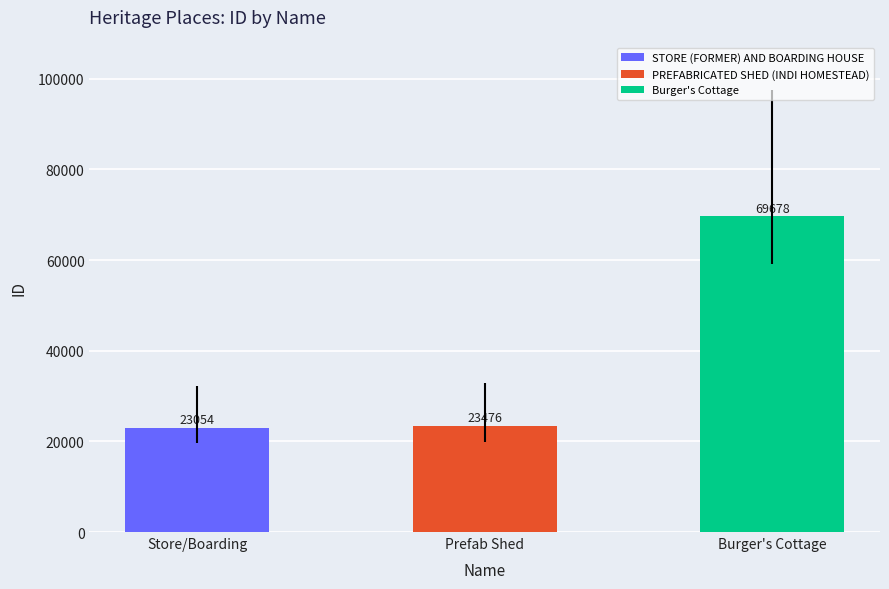

How many data points are less than 23476?

1